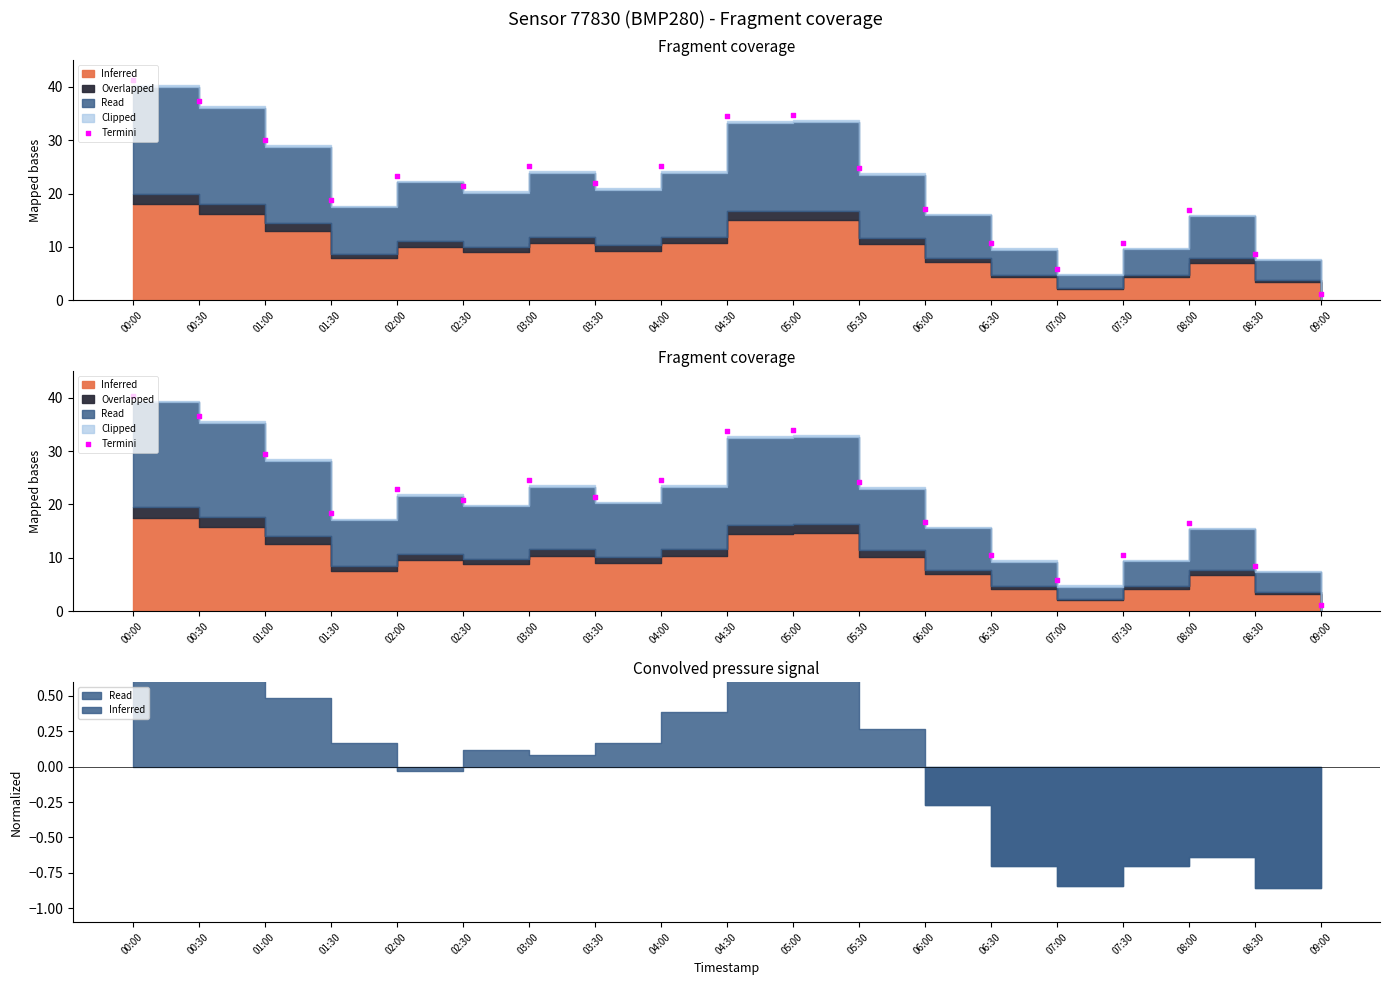

What is the ratio of the value at 07:30 to the value at 02:00?

0.5